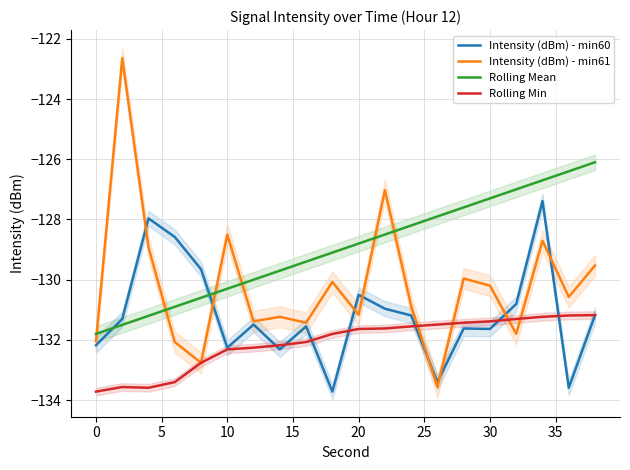

What is the value of the Intensity (dBm) - min61 point at the 10th from the left?

-130.1